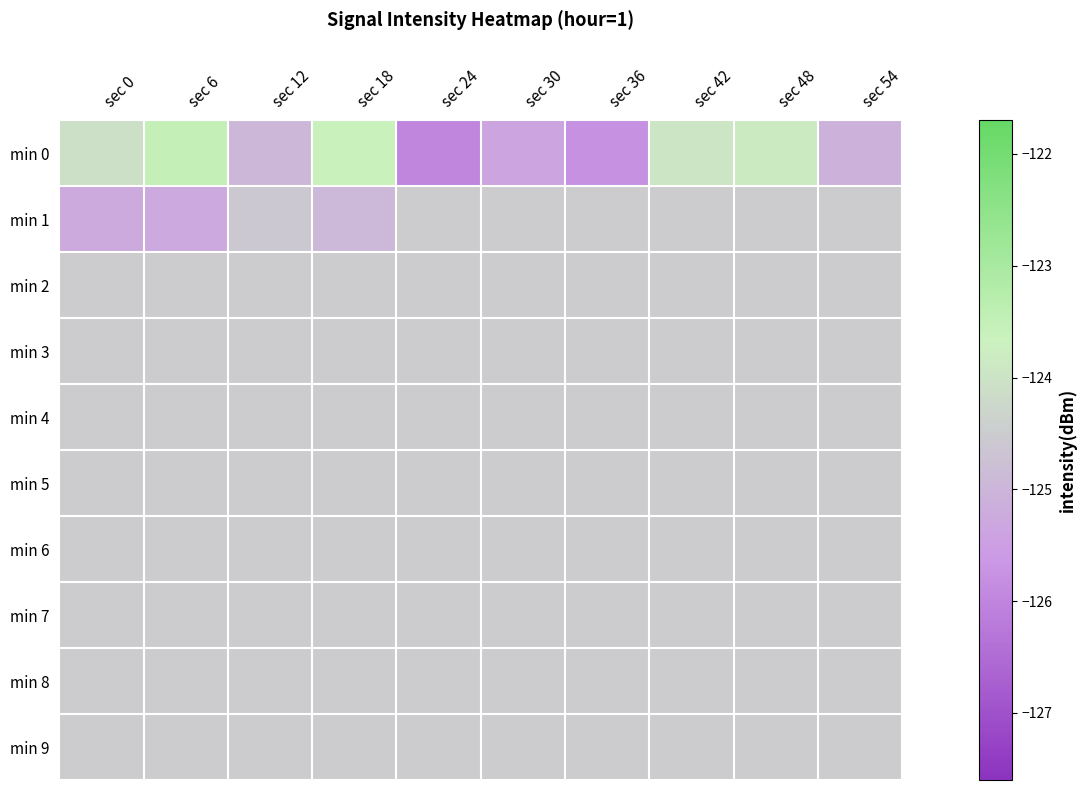

Reading left to right, extract all data points from this chart.

min 0: sec 0=-124.1	sec 6=-123.5	sec 12=-125.0	sec 18=-123.6	sec 24=-126.0	sec 30=-125.4	sec 36=-125.8	sec 42=-123.9	sec 48=-123.8	sec 54=-125.1
min 1: sec 0=-125.2	sec 6=-125.3	sec 12=-124.6	sec 18=-124.9	sec 24=-124.5	sec 30=-124.5	sec 36=-124.5	sec 42=-124.5	sec 48=-124.5	sec 54=-124.5
min 2: sec 0=-124.5	sec 6=-124.5	sec 12=-124.5	sec 18=-124.5	sec 24=-124.5	sec 30=-124.5	sec 36=-124.5	sec 42=-124.5	sec 48=-124.5	sec 54=-124.5
min 3: sec 0=-124.5	sec 6=-124.5	sec 12=-124.5	sec 18=-124.5	sec 24=-124.5	sec 30=-124.5	sec 36=-124.5	sec 42=-124.5	sec 48=-124.5	sec 54=-124.5
min 4: sec 0=-124.5	sec 6=-124.5	sec 12=-124.5	sec 18=-124.5	sec 24=-124.5	sec 30=-124.5	sec 36=-124.5	sec 42=-124.5	sec 48=-124.5	sec 54=-124.5
min 5: sec 0=-124.5	sec 6=-124.5	sec 12=-124.5	sec 18=-124.5	sec 24=-124.5	sec 30=-124.5	sec 36=-124.5	sec 42=-124.5	sec 48=-124.5	sec 54=-124.5
min 6: sec 0=-124.5	sec 6=-124.5	sec 12=-124.5	sec 18=-124.5	sec 24=-124.5	sec 30=-124.5	sec 36=-124.5	sec 42=-124.5	sec 48=-124.5	sec 54=-124.5
min 7: sec 0=-124.5	sec 6=-124.5	sec 12=-124.5	sec 18=-124.5	sec 24=-124.5	sec 30=-124.5	sec 36=-124.5	sec 42=-124.5	sec 48=-124.5	sec 54=-124.5
min 8: sec 0=-124.5	sec 6=-124.5	sec 12=-124.5	sec 18=-124.5	sec 24=-124.5	sec 30=-124.5	sec 36=-124.5	sec 42=-124.5	sec 48=-124.5	sec 54=-124.5
min 9: sec 0=-124.5	sec 6=-124.5	sec 12=-124.5	sec 18=-124.5	sec 24=-124.5	sec 30=-124.5	sec 36=-124.5	sec 42=-124.5	sec 48=-124.5	sec 54=-124.5